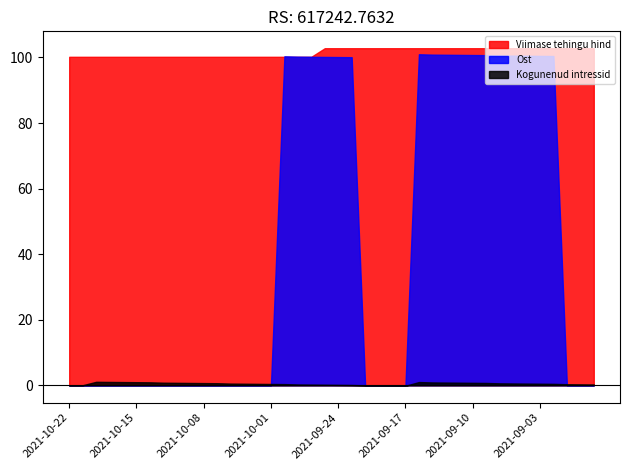

What is the label of the 12th point from the right?

2021-09-14